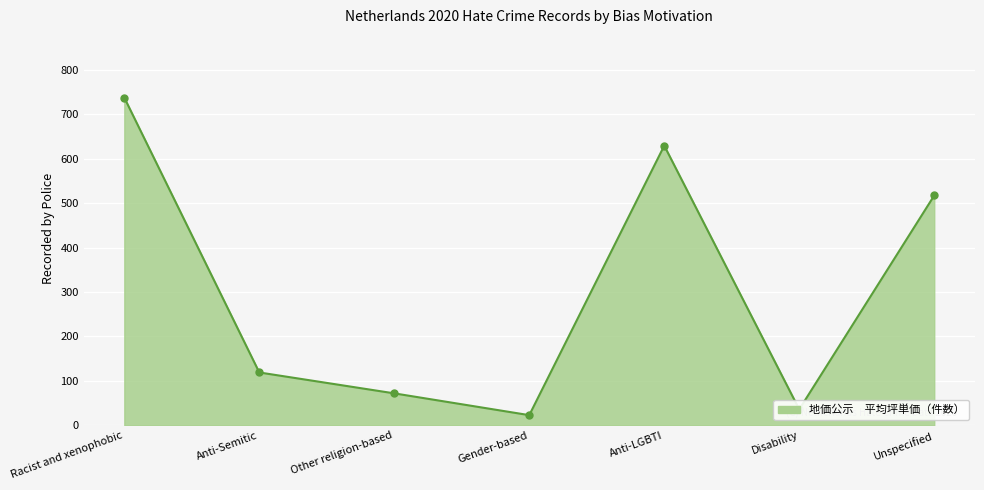

How many values are below 119?

3